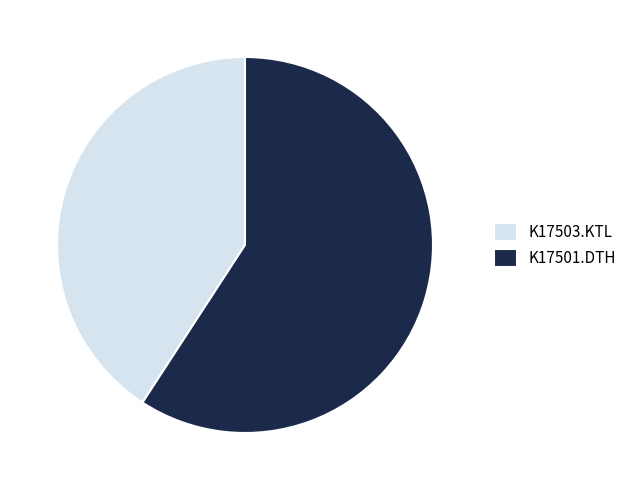

Is the sum of K17503.KTL and K17501.DTH greater than half?

Yes